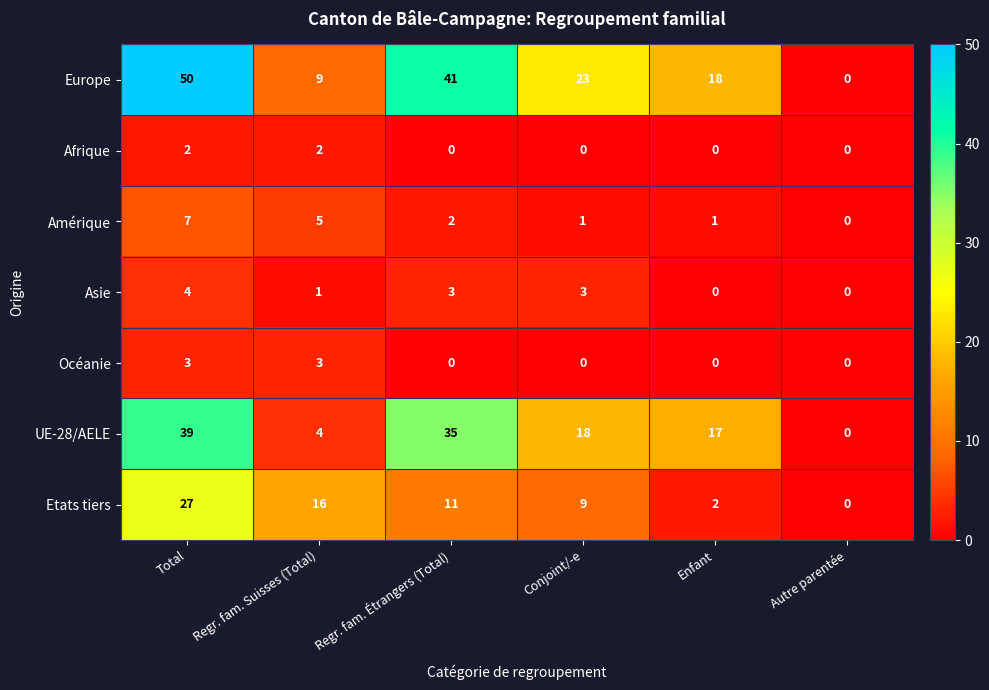

Is the value of Etats tiers at Regr. fam. Suisses (Total) greater than the value of UE-28/AELE at Conjoint/-e?

No